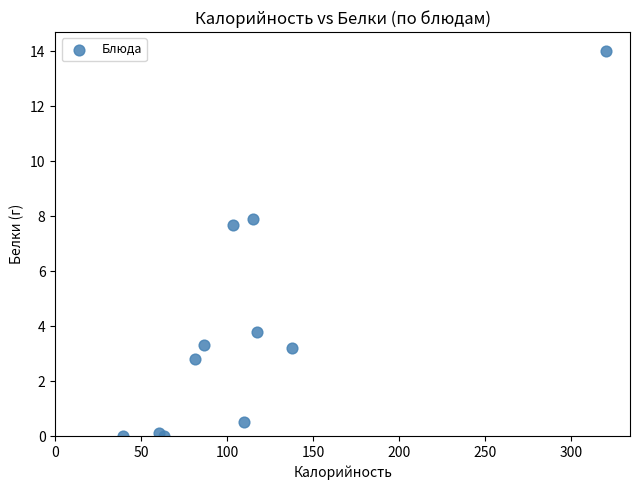

What Y value in the scatter plot is closest to 7?

7.7